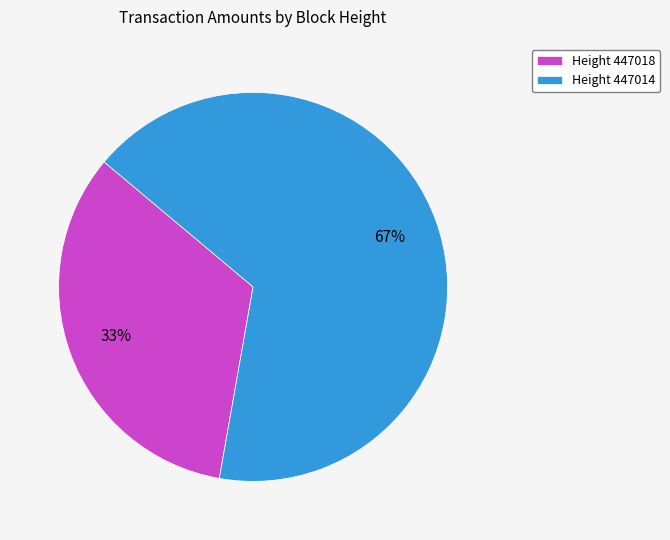

Does Height 447014 represent more than half of the total?

Yes